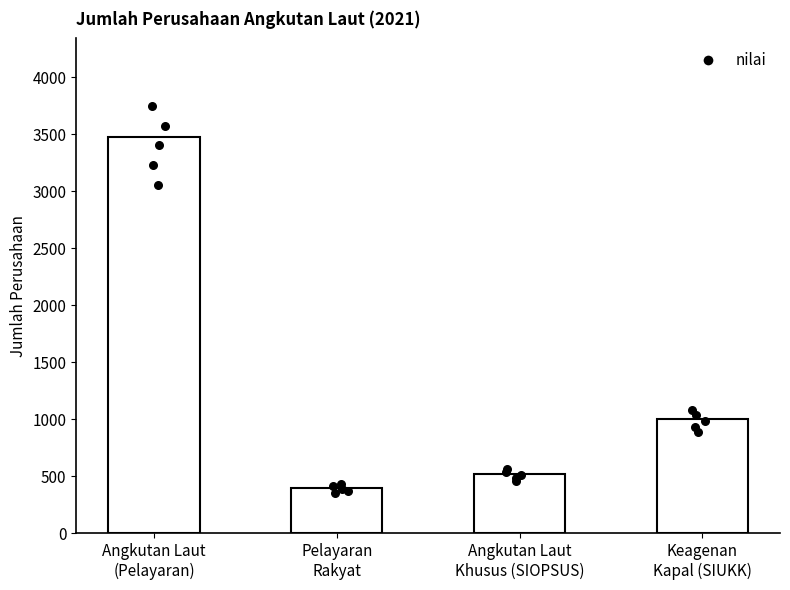

What is the change in value from Angkutan Laut
(Pelayaran) to Pelayaran
Rakyat?

-3073